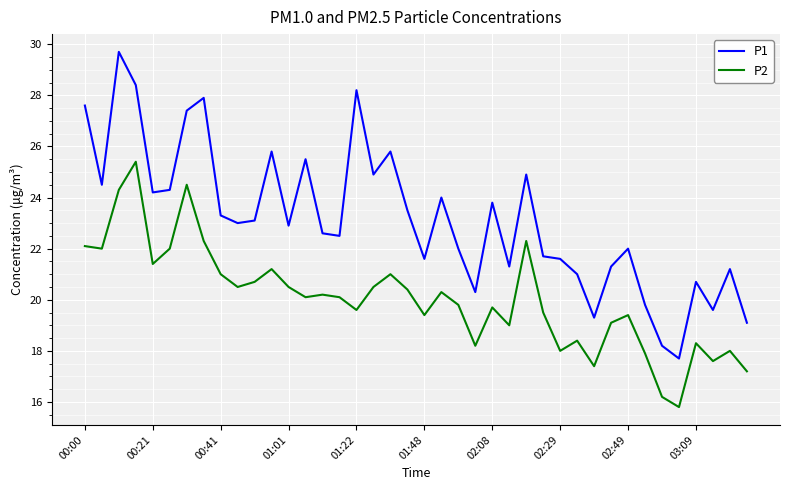

What is the difference between the maximum and minimum values in the P1 series?

12.0